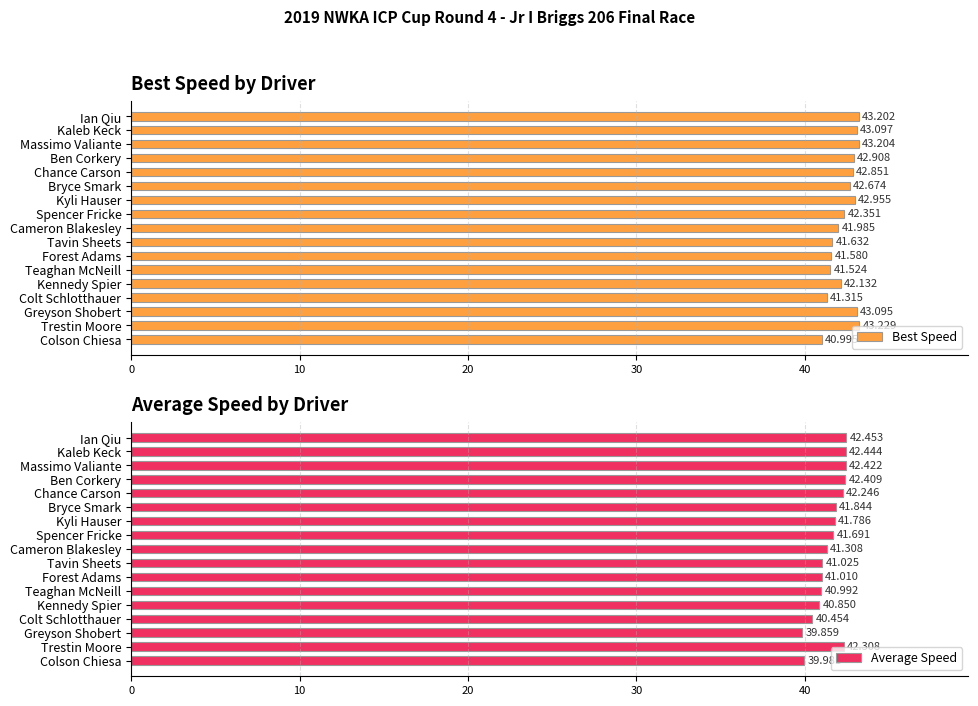

Reading left to right, list all the values displayed in this chart.

Best Speed: 43.2	43.1	43.2	42.9	42.9	42.7	43.0	42.4	42.0	41.6	41.6	41.5	42.1	41.3	43.1	43.2	41.0
Average Speed: 42.5	42.4	42.4	42.4	42.2	41.8	41.8	41.7	41.3	41.0	41.0	41.0	40.9	40.5	39.9	42.3	40.0